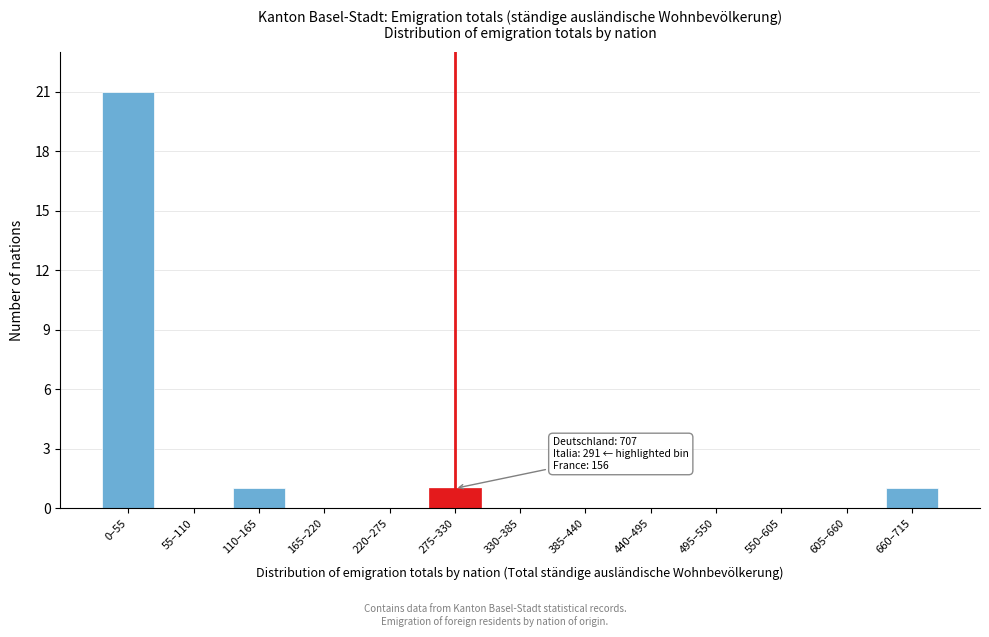

Reading left to right, transcribe all the data shown in this chart.

0–55=21	55–110=0	110–165=1	165–220=0	220–275=0	275–330=1	330–385=0	385–440=0	440–495=0	495–550=0	550–605=0	605–660=0	660–715=1